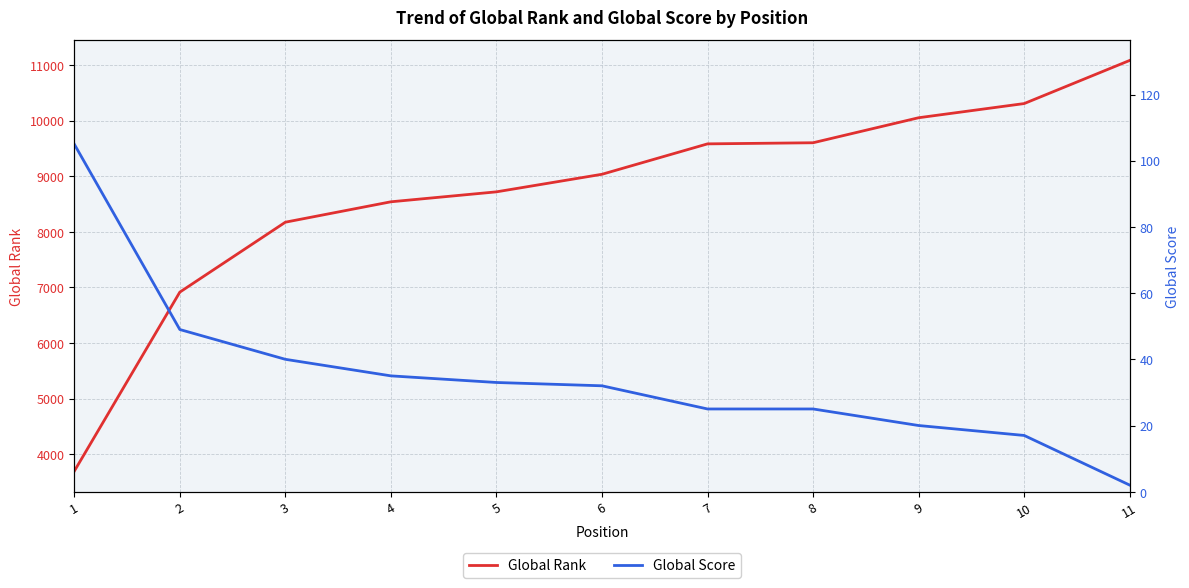

The Global Rank series shows 10308 at 10. True or false?

True